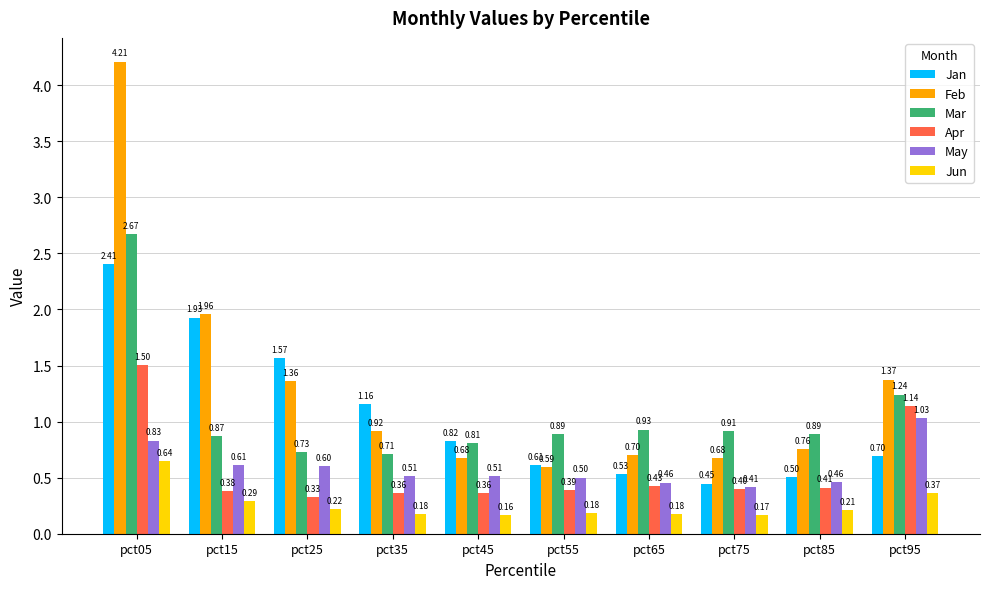

What are all the series names shown in the legend?

Jan, Feb, Mar, Apr, May, Jun